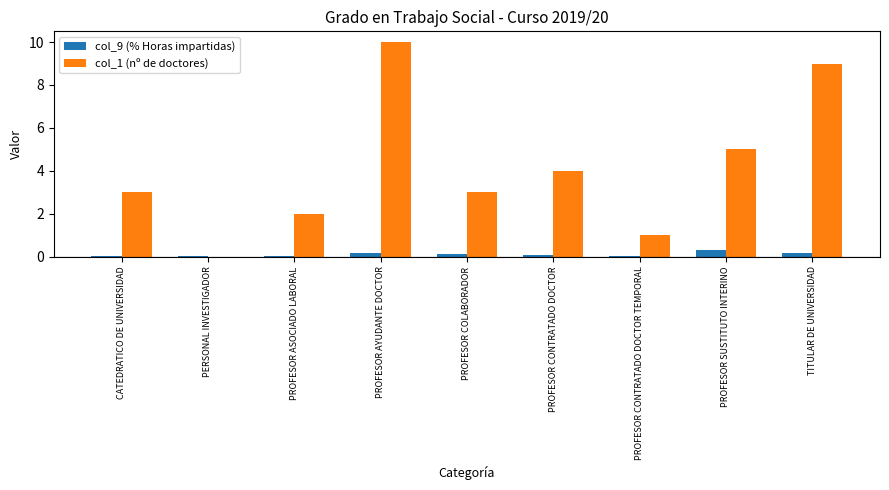

What is the sum of all col_9 (% Horas impartidas) values?

1.0